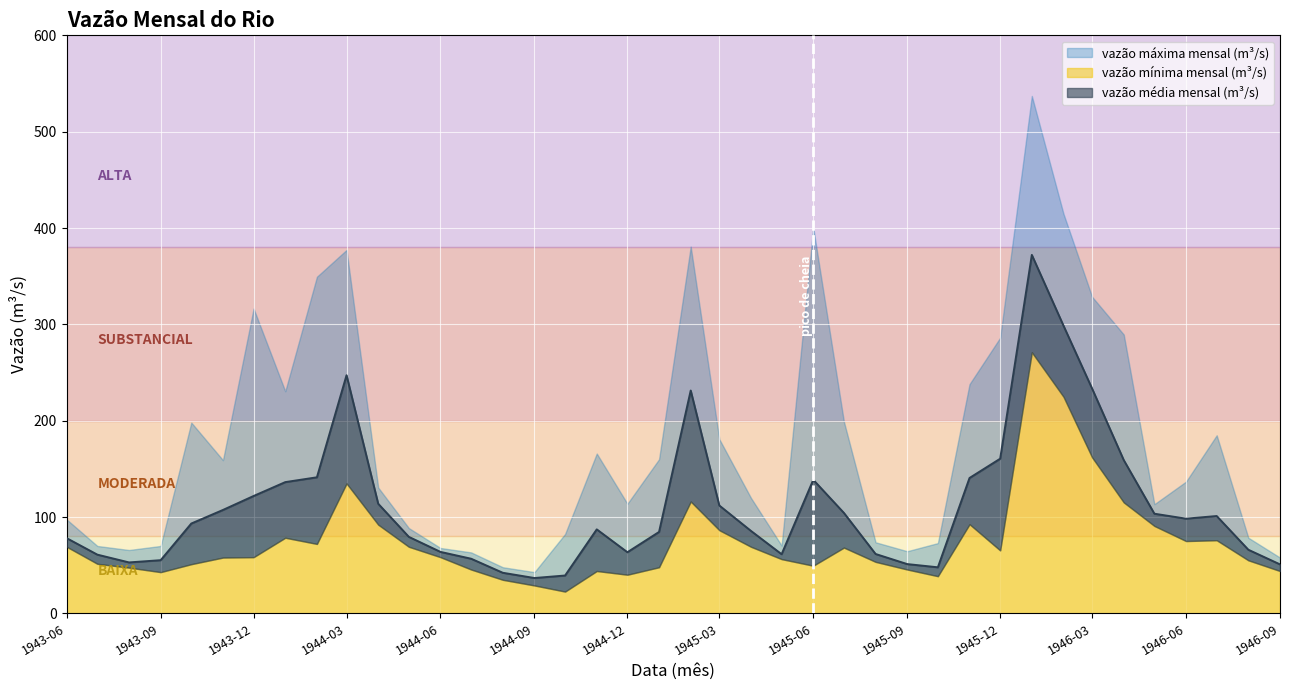

What is the sum of all vazão máxima mensal (m³/s) values?

7123.9